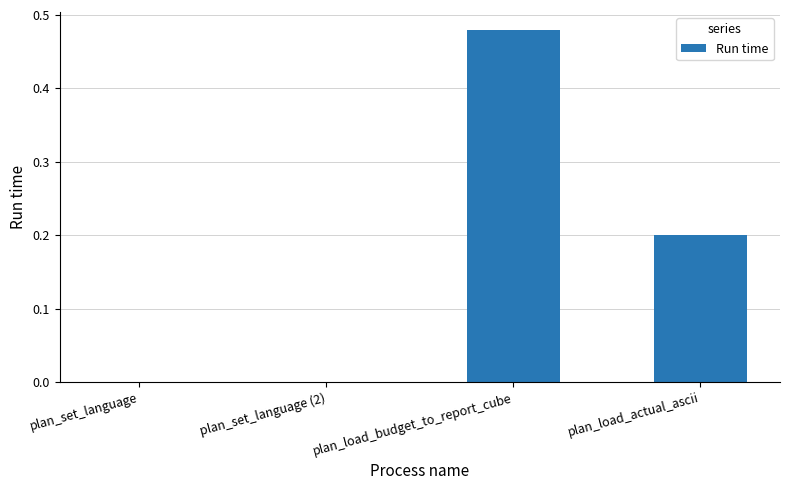

Count the values in the range 0 to 1.

4